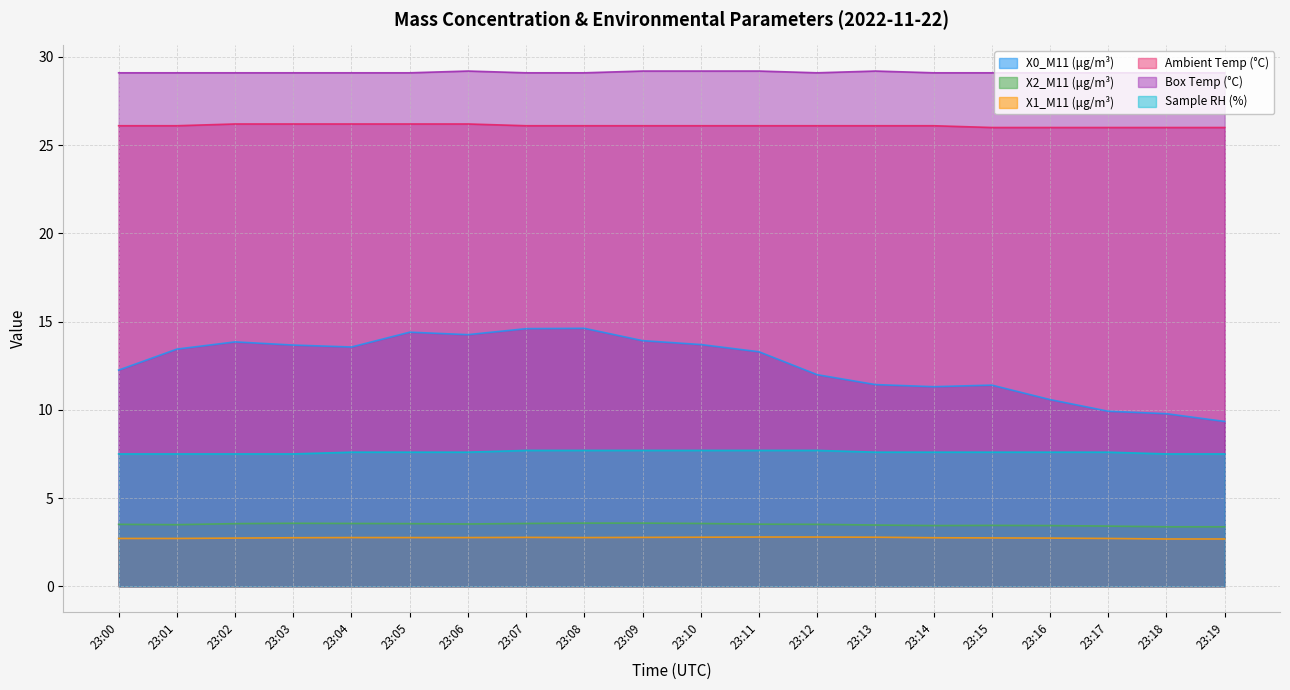

At how many categories does at least one series exceed 14?

20